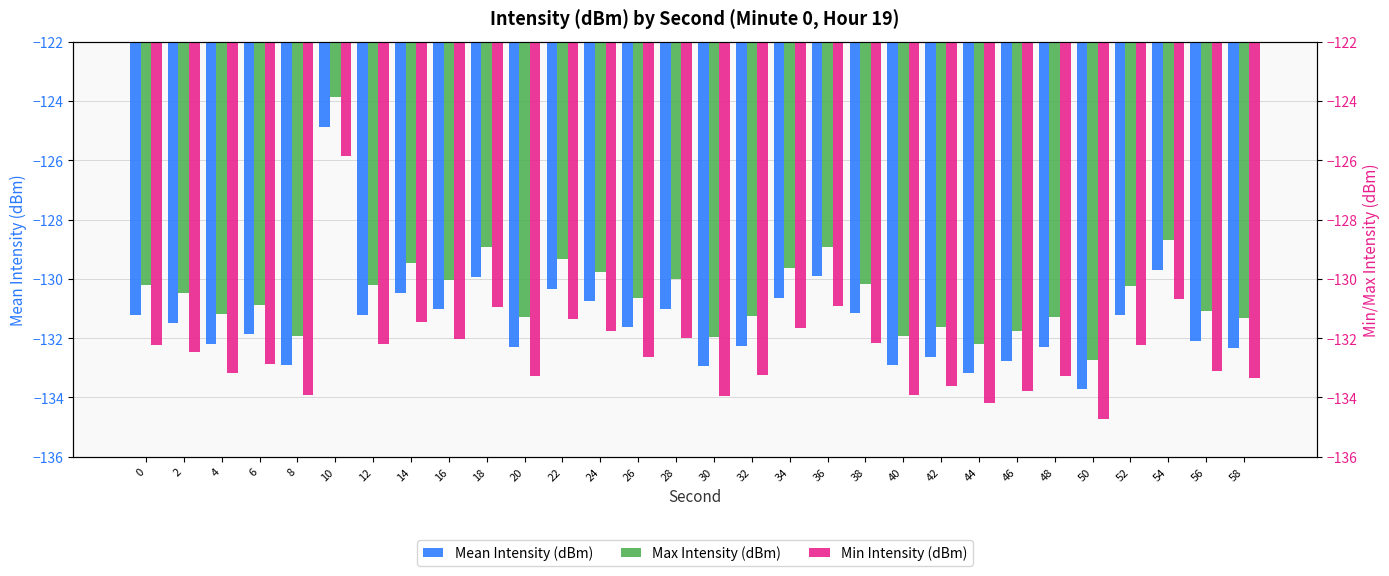

How many data points does each series have?

30